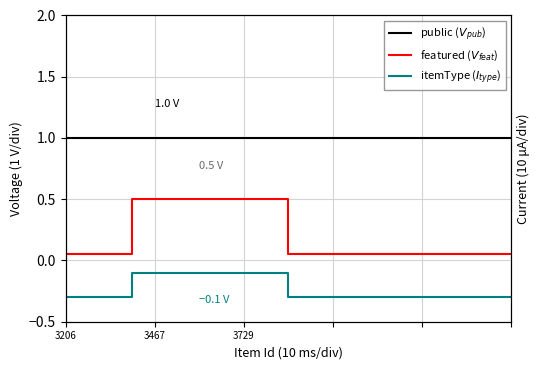

True or false: featured has more than 0 points higher than both neighbors.

False